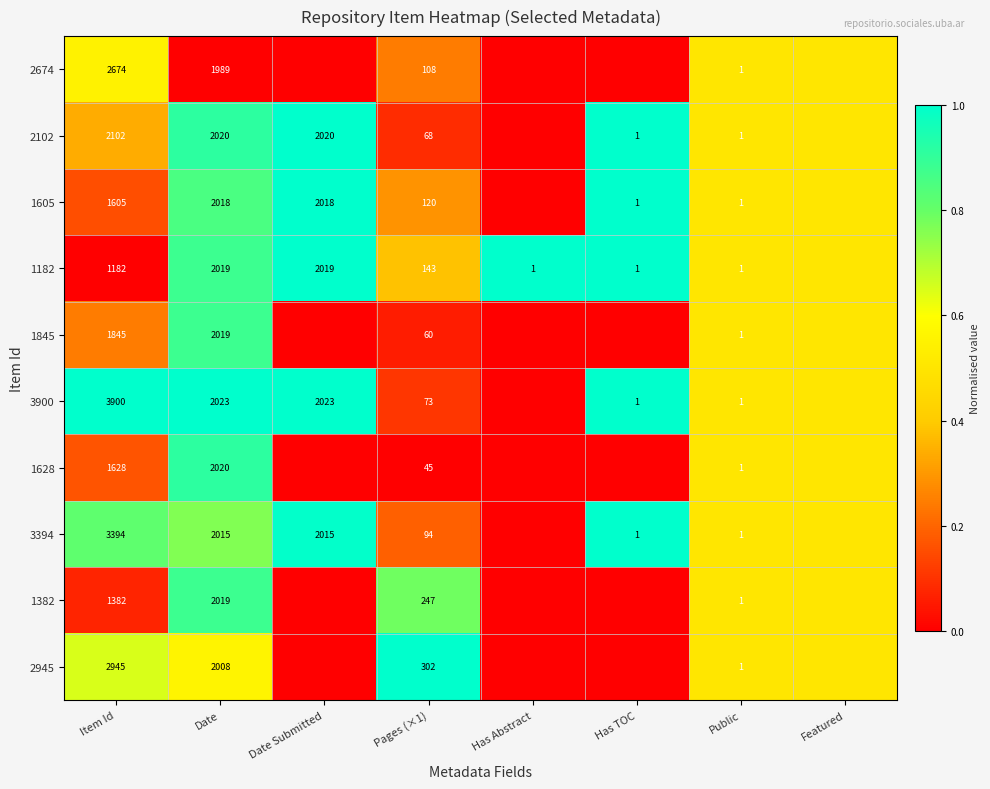

True or false: 3394 has a value of 2015.0 at Date.

True